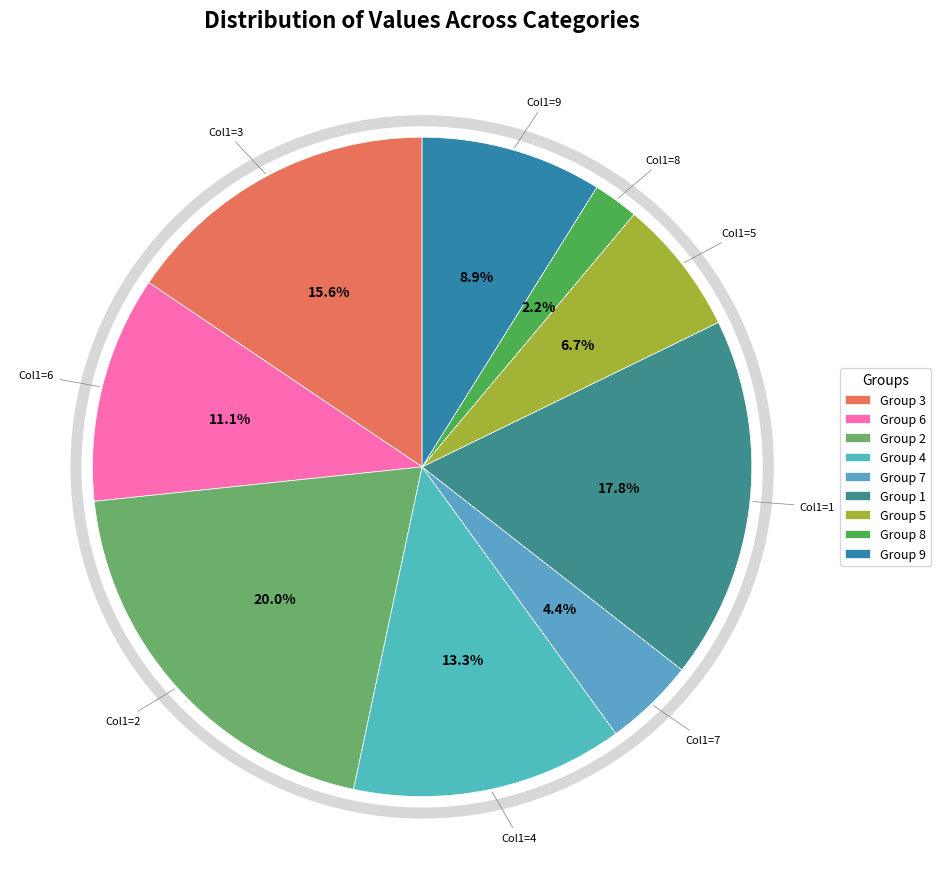

How many segments does this pie chart have?

9